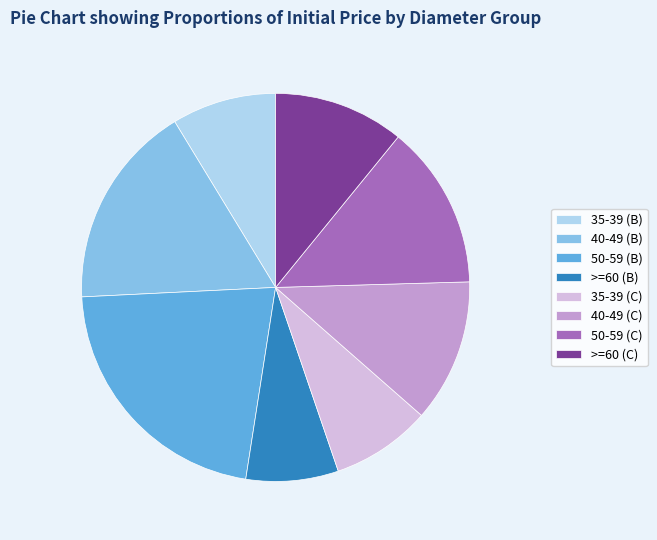

What is the largest slice in the pie chart?

50-59 (B)